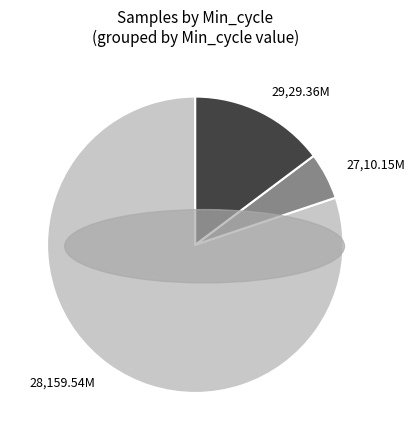

Which category has the biggest portion of the pie?

28